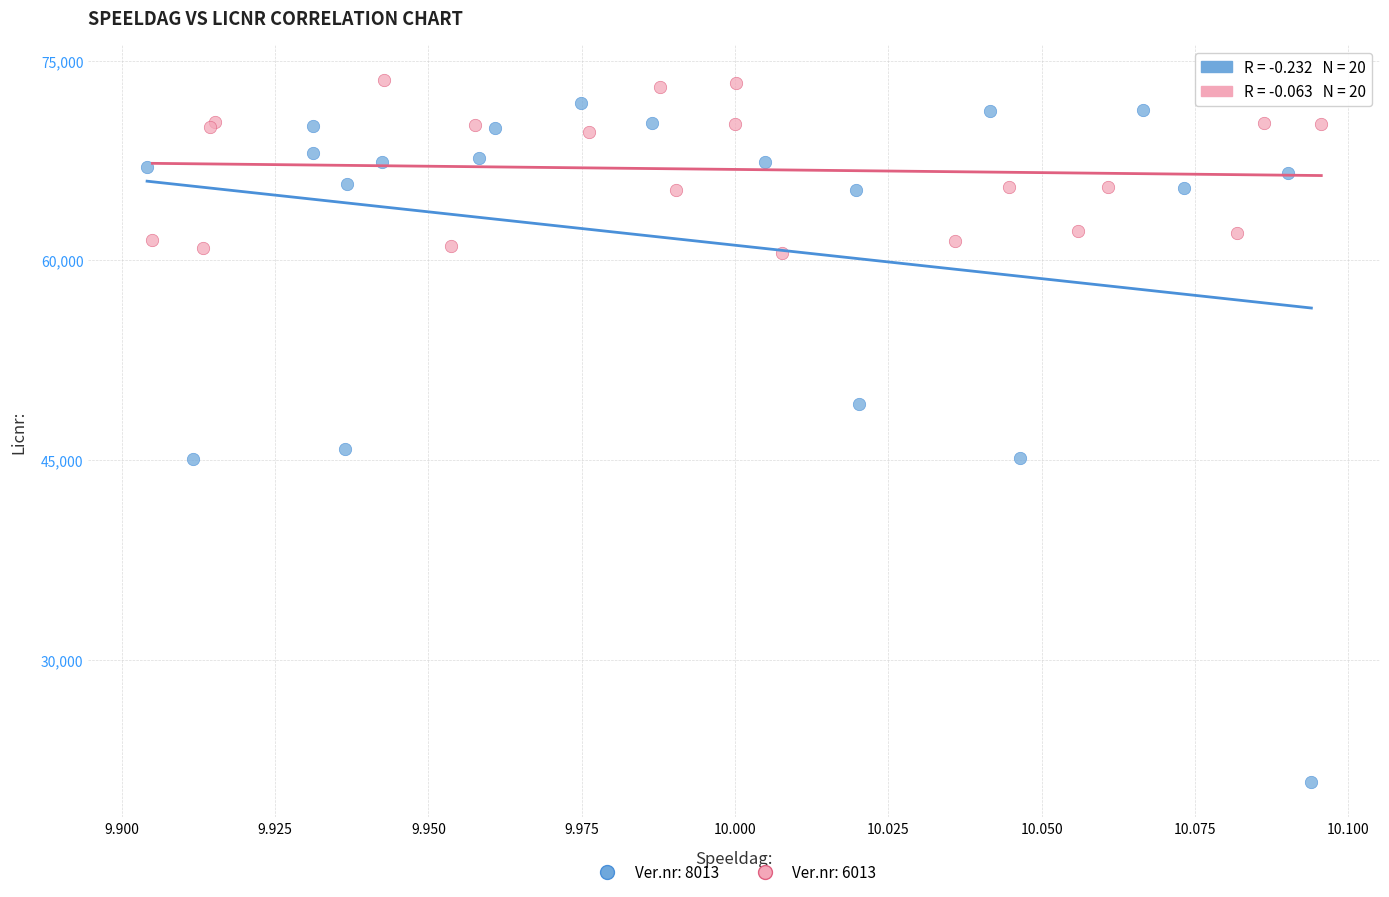

Which series contains the lowest Y value?

Ver.nr: 8013